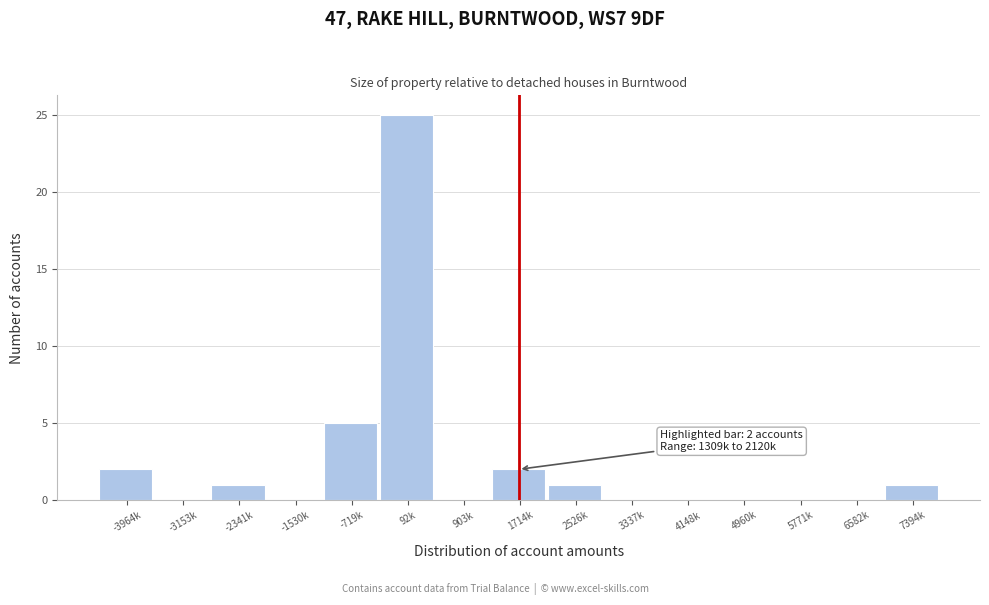

Reading left to right, transcribe all the data shown in this chart.

-3964k=2	-3153k=0	-2341k=1	-1530k=0	-719k=5	92k=25	903k=0	1714k=2	2526k=1	3337k=0	4148k=0	4960k=0	5771k=0	6582k=0	7394k=1